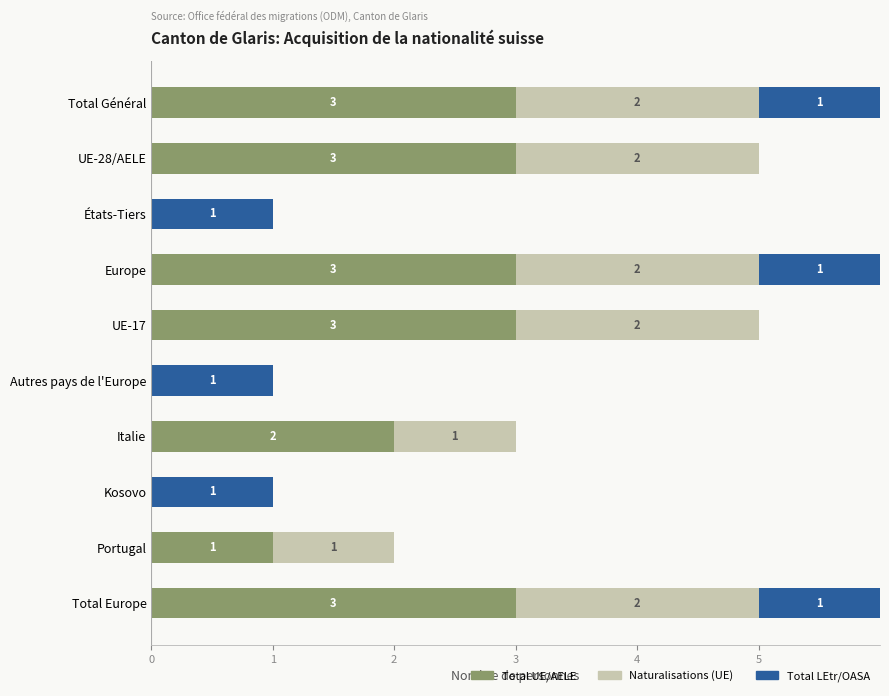

What is the total value across all series at UE-28/AELE?

5